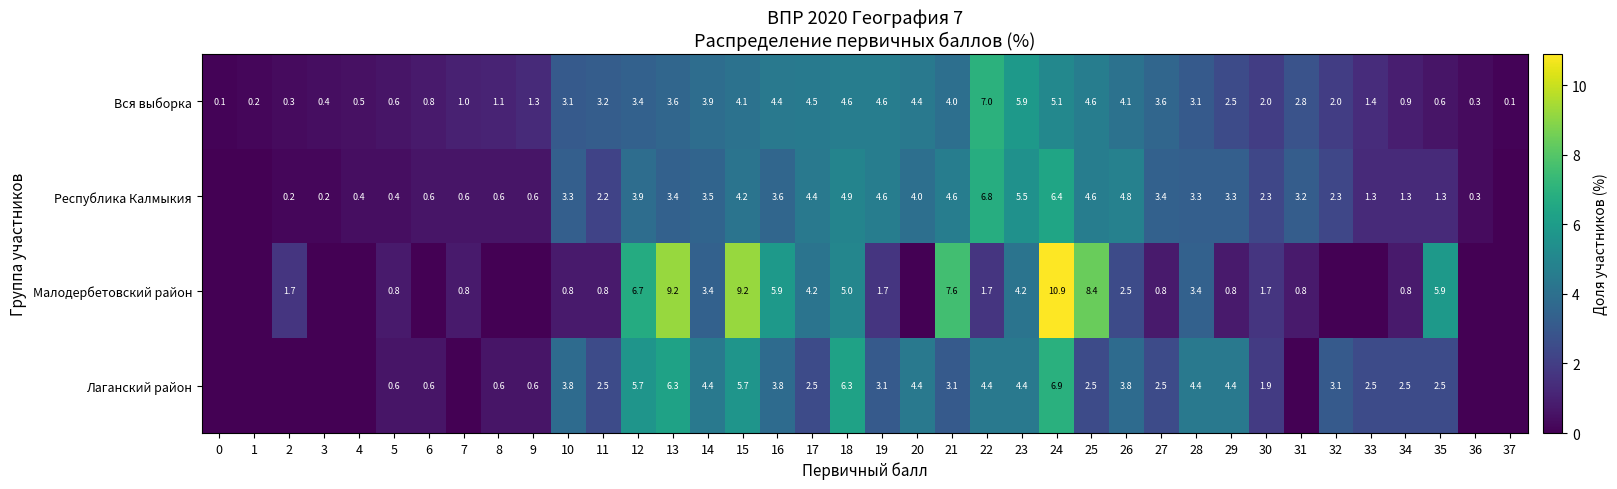

How many data points in Вся выборка are above 3?

19